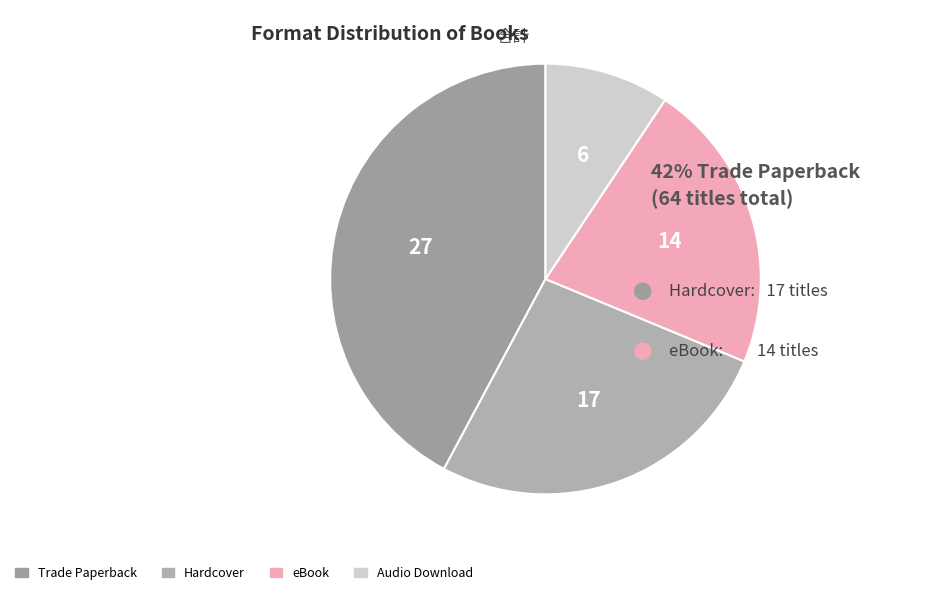

To the nearest percent, what is the average slice percentage?

25%